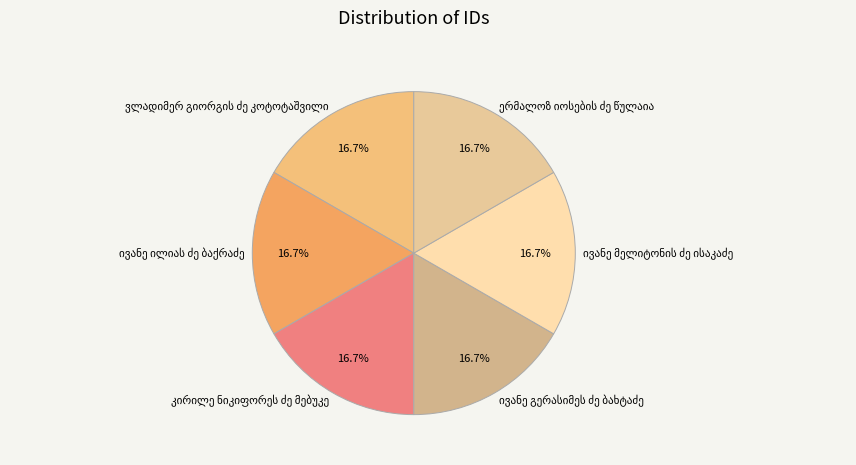

Count the number of slices in the pie.

6